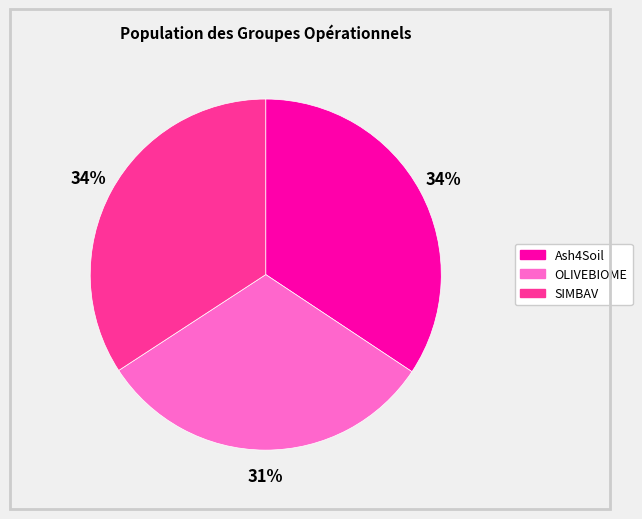

Is the sum of Ash4Soil and OLIVEBIOME greater than half?

Yes